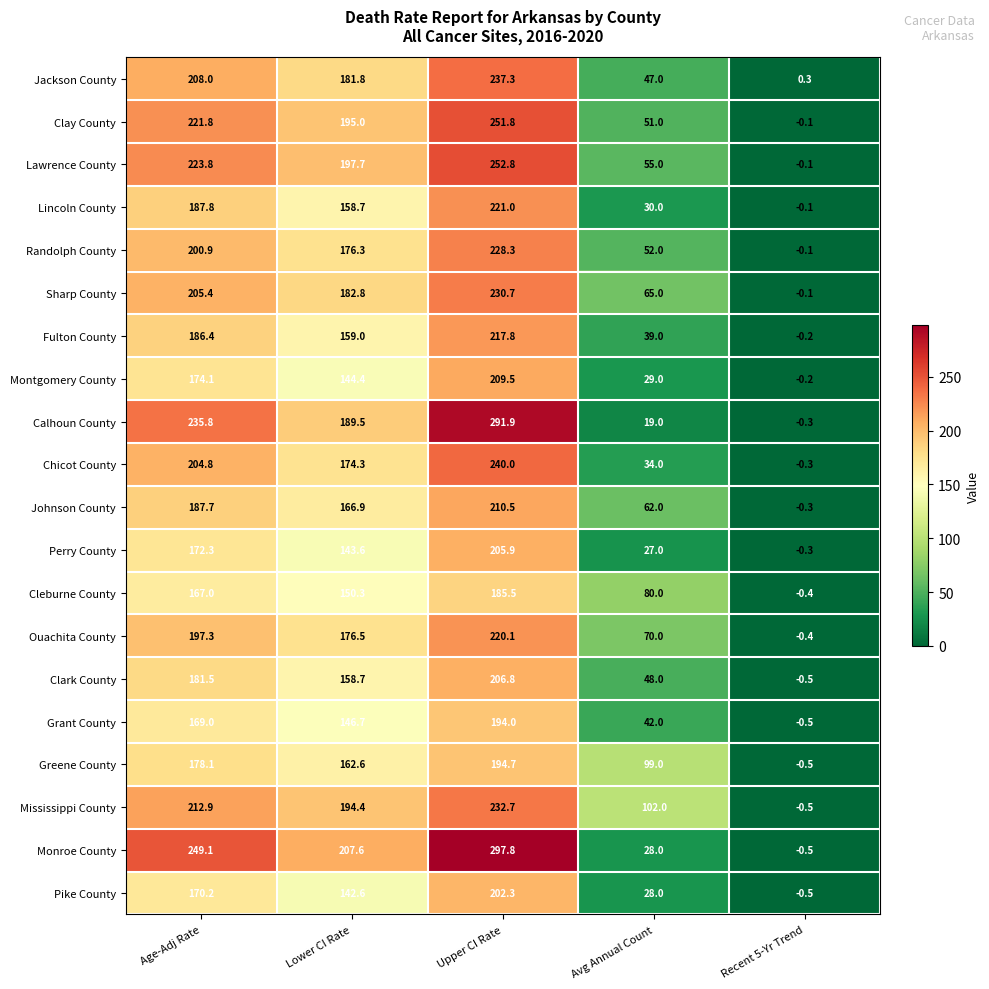

Rank the series by their maximum value, from lowest to highest.

Cleburne County, Grant County, Greene County, Pike County, Perry County, Clark County, Montgomery County, Johnson County, Fulton County, Ouachita County, Lincoln County, Randolph County, Sharp County, Mississippi County, Jackson County, Chicot County, Clay County, Lawrence County, Calhoun County, Monroe County